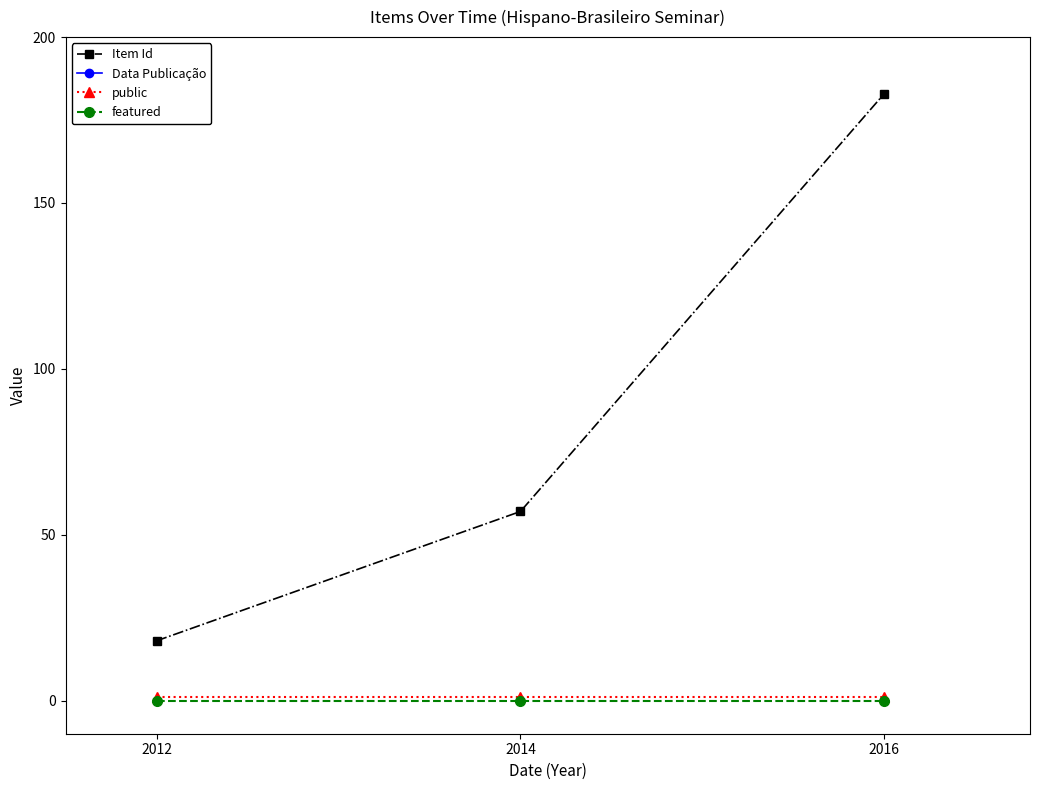

Which has a higher value, 2012 or 2016?

2016